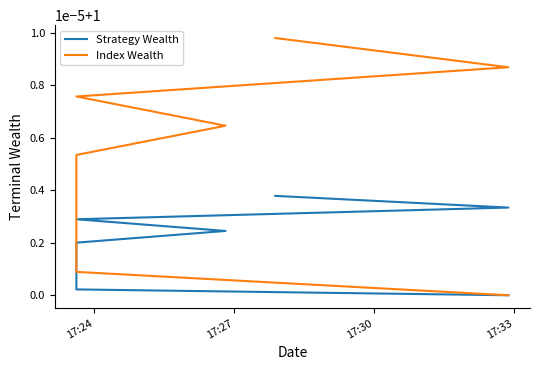

True or false: Index Wealth has more than 2 interior local peaks.

False